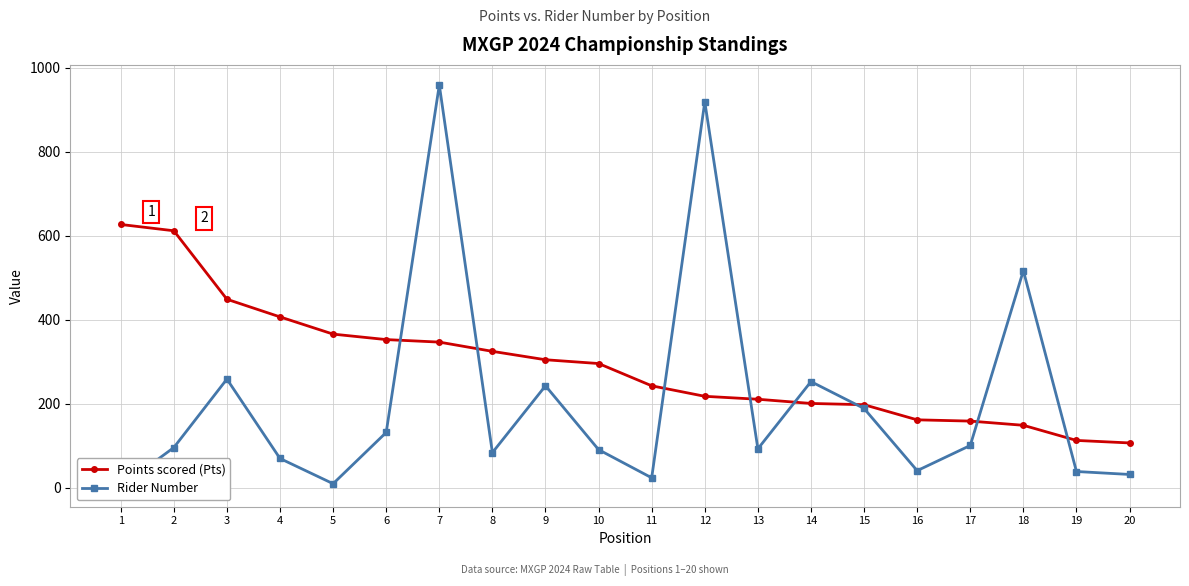

Reading left to right, extract all data points from this chart.

Points scored (Pts): 1=627	2=612	3=449	4=407	5=366	6=353	7=347	8=325	9=305	10=296	11=243	12=218	13=211	14=201	15=198	16=162	17=159	18=149	19=113	20=107
Rider Number: 1=3	2=96	3=259	4=70	5=10	6=132	7=959	8=84	9=243	10=91	11=24	12=919	13=93	14=253	15=189	16=41	17=101	18=517	19=39	20=32